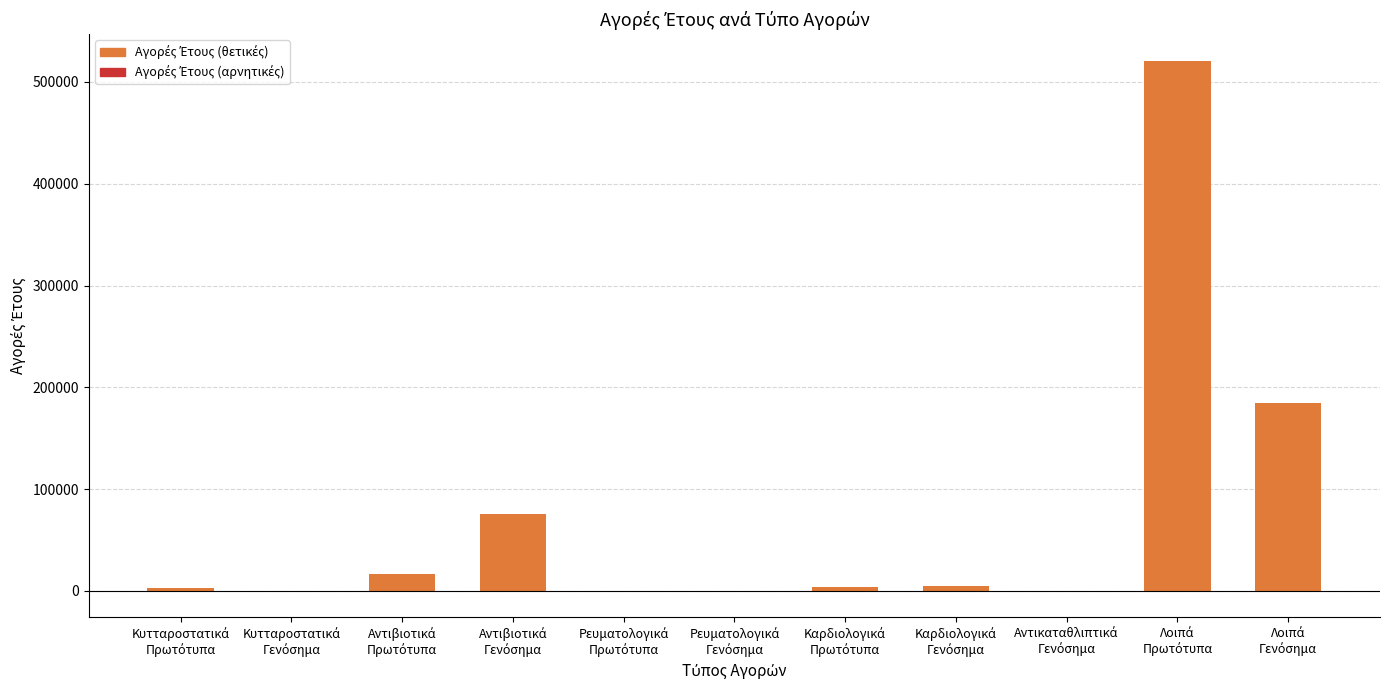

How many values exceed 3627?

6